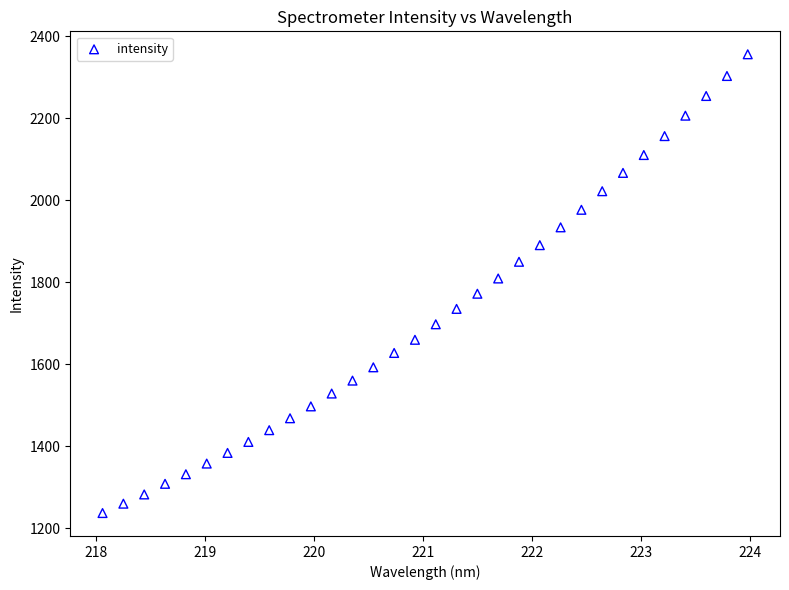

What is the range of Y values (max minus min)?

1119.8